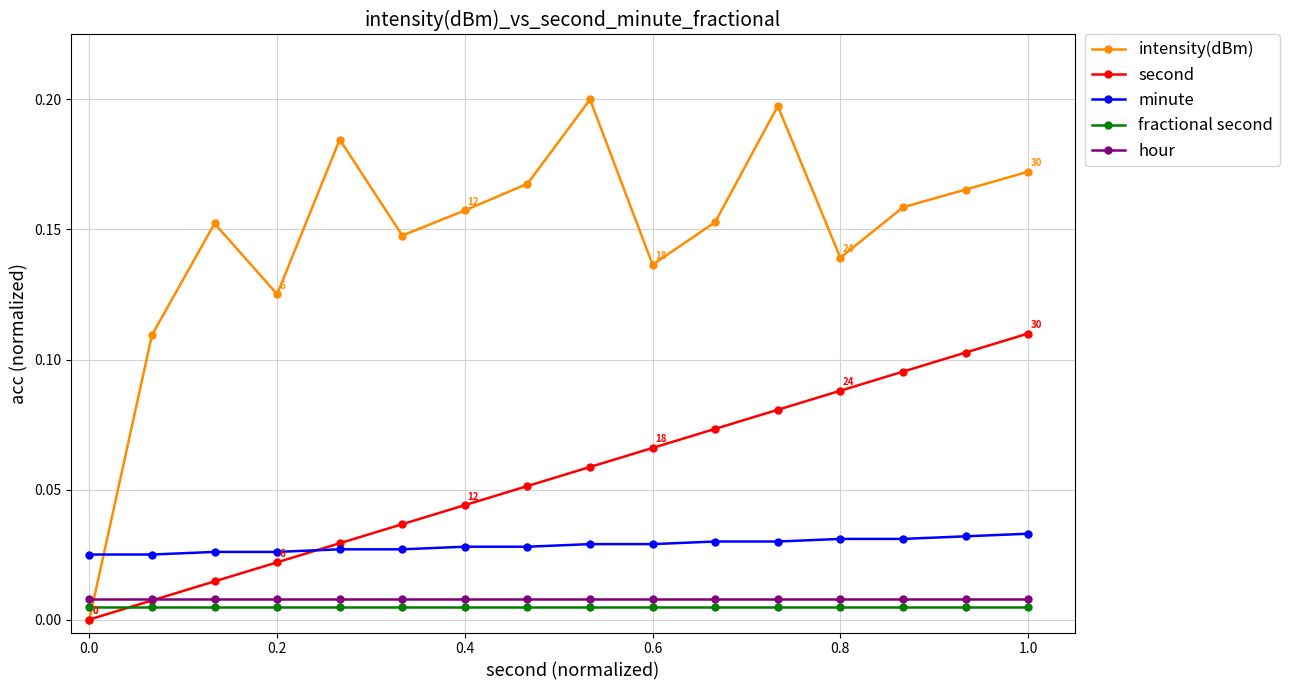

Which series has the widest spread of values?

intensity(dBm)